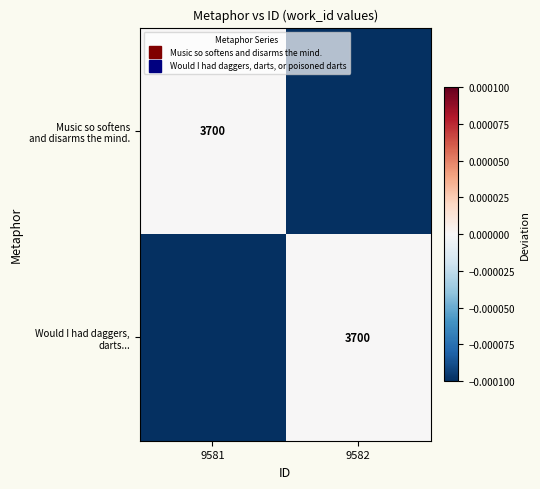

Rank the categories by Music so softens and disarms the mind. value from highest to lowest.

9581, 9582